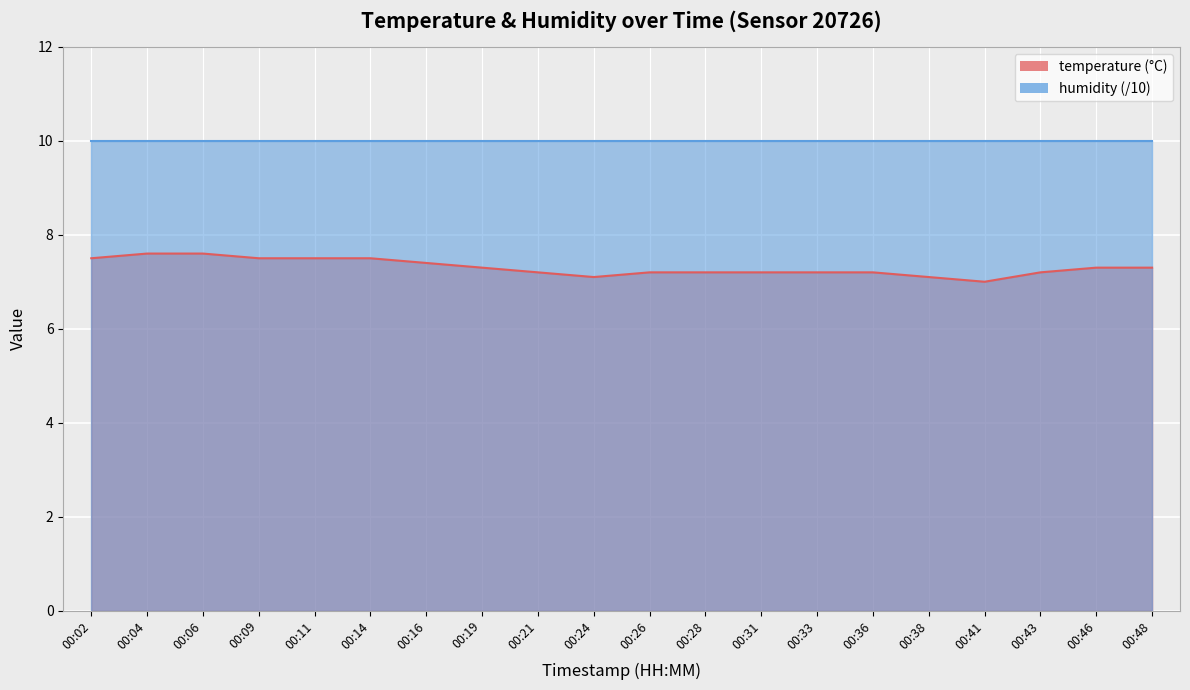

Where is the data nearest to the value 7?

00:41